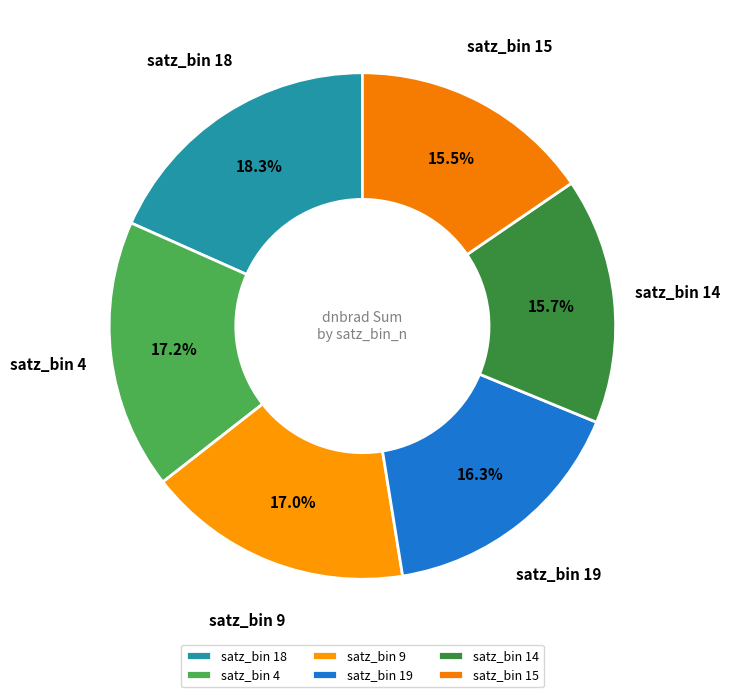

To the nearest percent, what is the difference between the largest and smallest slice percentages?

3%